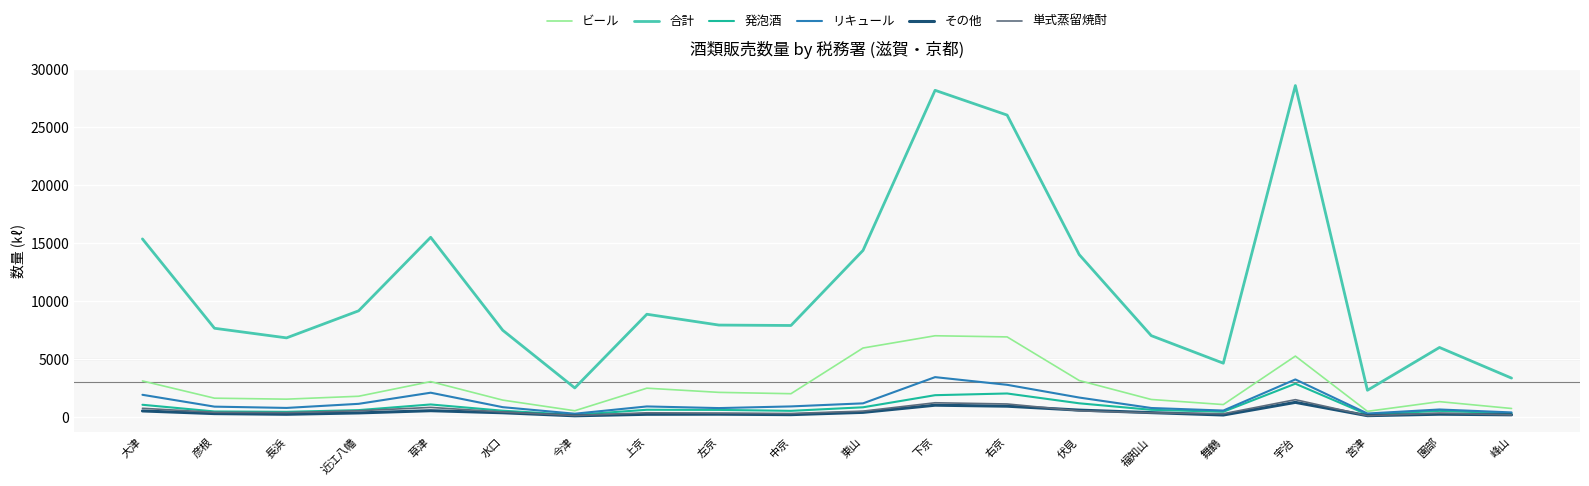

Which series has the largest range (max minus min)?

合計